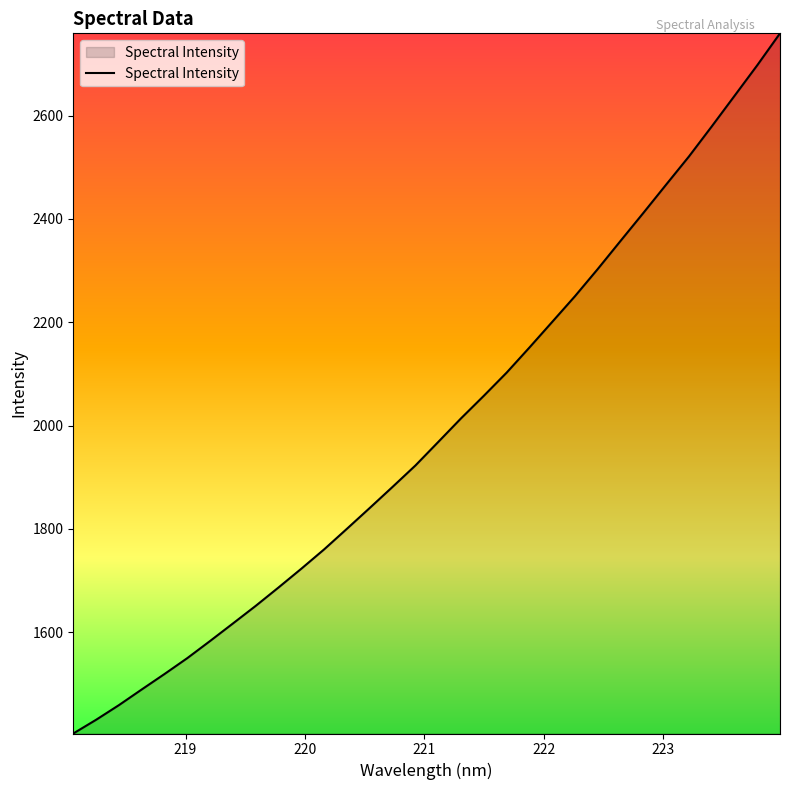

How many lines are shown in the chart?

1